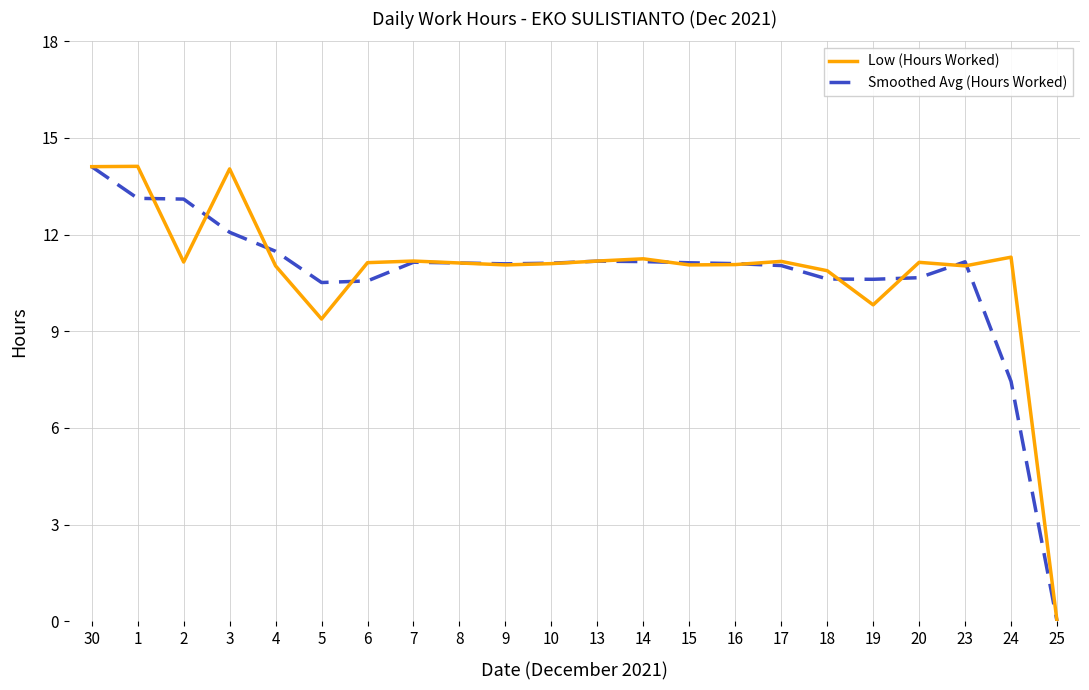

What is the spread (max minus min) of values at 6?

0.6